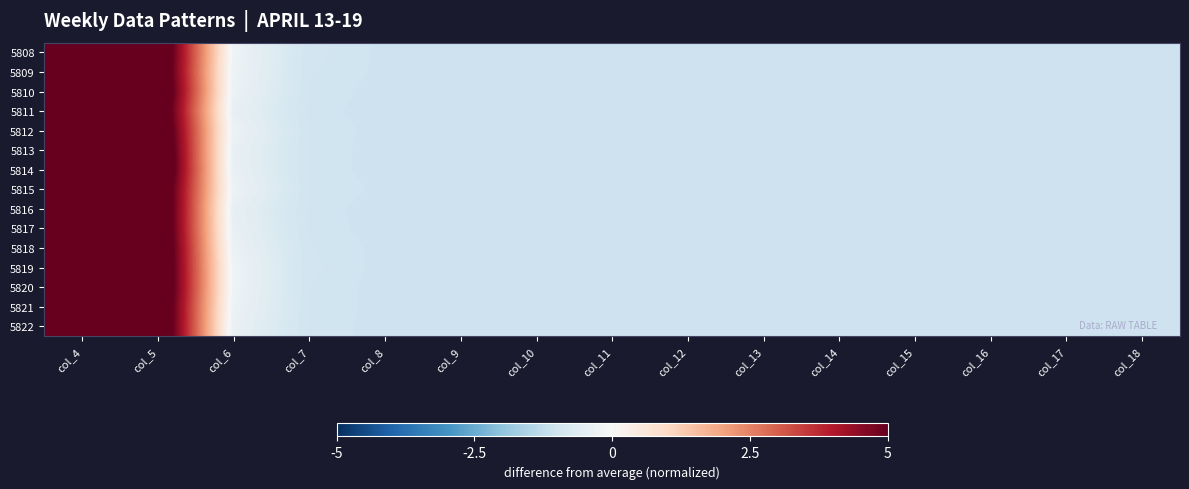

Reading right to left, list all the values displayed in this chart.

5808: col_18=-1.0	col_17=-1.0	col_16=-1.0	col_15=-1.0	col_14=-1.0	col_13=-1.0	col_12=-1.0	col_11=-1.0	col_10=-1.0	col_9=-1.0	col_8=-1.0	col_7=-1.0	col_6=-0.2	col_5=6.3	col_4=6.3
5809: col_18=-1.0	col_17=-1.0	col_16=-1.0	col_15=-1.0	col_14=-1.0	col_13=-1.0	col_12=-1.0	col_11=-1.0	col_10=-1.0	col_9=-1.0	col_8=-1.0	col_7=-1.0	col_6=-0.3	col_5=6.2	col_4=6.4
5810: col_18=-1.0	col_17=-1.0	col_16=-1.0	col_15=-1.0	col_14=-1.0	col_13=-1.0	col_12=-1.0	col_11=-1.0	col_10=-1.0	col_9=-1.0	col_8=-1.0	col_7=-1.0	col_6=-0.3	col_5=6.4	col_4=6.3
5811: col_18=-1.0	col_17=-1.0	col_16=-1.0	col_15=-1.0	col_14=-1.0	col_13=-1.0	col_12=-1.0	col_11=-1.0	col_10=-1.0	col_9=-1.0	col_8=-1.0	col_7=-1.0	col_6=-0.4	col_5=6.2	col_4=6.7
5812: col_18=-1.0	col_17=-1.0	col_16=-1.0	col_15=-1.0	col_14=-1.0	col_13=-1.0	col_12=-1.0	col_11=-1.0	col_10=-1.0	col_9=-1.0	col_8=-1.0	col_7=-1.0	col_6=-0.3	col_5=6.4	col_4=6.3
5813: col_18=-1.0	col_17=-1.0	col_16=-1.0	col_15=-1.0	col_14=-1.0	col_13=-1.0	col_12=-1.0	col_11=-1.0	col_10=-1.0	col_9=-1.0	col_8=-1.0	col_7=-1.0	col_6=-0.4	col_5=6.5	col_4=6.3
5814: col_18=-1.0	col_17=-1.0	col_16=-1.0	col_15=-1.0	col_14=-1.0	col_13=-1.0	col_12=-1.0	col_11=-1.0	col_10=-1.0	col_9=-1.0	col_8=-1.0	col_7=-1.0	col_6=-0.4	col_5=6.6	col_4=6.2
5815: col_18=-1.0	col_17=-1.0	col_16=-1.0	col_15=-1.0	col_14=-1.0	col_13=-1.0	col_12=-1.0	col_11=-1.0	col_10=-1.0	col_9=-1.0	col_8=-1.0	col_7=-1.0	col_6=-0.3	col_5=6.3	col_4=6.3
5816: col_18=-1.0	col_17=-1.0	col_16=-1.0	col_15=-1.0	col_14=-1.0	col_13=-1.0	col_12=-1.0	col_11=-1.0	col_10=-1.0	col_9=-1.0	col_8=-1.0	col_7=-1.0	col_6=-0.4	col_5=6.4	col_4=6.5
5817: col_18=-1.0	col_17=-1.0	col_16=-1.0	col_15=-1.0	col_14=-1.0	col_13=-1.0	col_12=-1.0	col_11=-1.0	col_10=-1.0	col_9=-1.0	col_8=-1.0	col_7=-1.0	col_6=-0.4	col_5=6.3	col_4=6.5
5818: col_18=-1.0	col_17=-1.0	col_16=-1.0	col_15=-1.0	col_14=-1.0	col_13=-1.0	col_12=-1.0	col_11=-1.0	col_10=-1.0	col_9=-1.0	col_8=-1.0	col_7=-1.0	col_6=-0.3	col_5=6.4	col_4=6.3
5819: col_18=-1.0	col_17=-1.0	col_16=-1.0	col_15=-1.0	col_14=-1.0	col_13=-1.0	col_12=-1.0	col_11=-1.0	col_10=-1.0	col_9=-1.0	col_8=-1.0	col_7=-1.0	col_6=-0.2	col_5=6.4	col_4=6.1
5820: col_18=-1.0	col_17=-1.0	col_16=-1.0	col_15=-1.0	col_14=-1.0	col_13=-1.0	col_12=-1.0	col_11=-1.0	col_10=-1.0	col_9=-1.0	col_8=-1.0	col_7=-1.0	col_6=-0.2	col_5=6.4	col_4=6.2
5821: col_18=-1.0	col_17=-1.0	col_16=-1.0	col_15=-1.0	col_14=-1.0	col_13=-1.0	col_12=-1.0	col_11=-1.0	col_10=-1.0	col_9=-1.0	col_8=-1.0	col_7=-1.0	col_6=-0.3	col_5=6.3	col_4=6.3
5822: col_18=-1.0	col_17=-1.0	col_16=-1.0	col_15=-1.0	col_14=-1.0	col_13=-1.0	col_12=-1.0	col_11=-1.0	col_10=-1.0	col_9=-1.0	col_8=-1.0	col_7=-1.0	col_6=-0.3	col_5=6.3	col_4=6.4